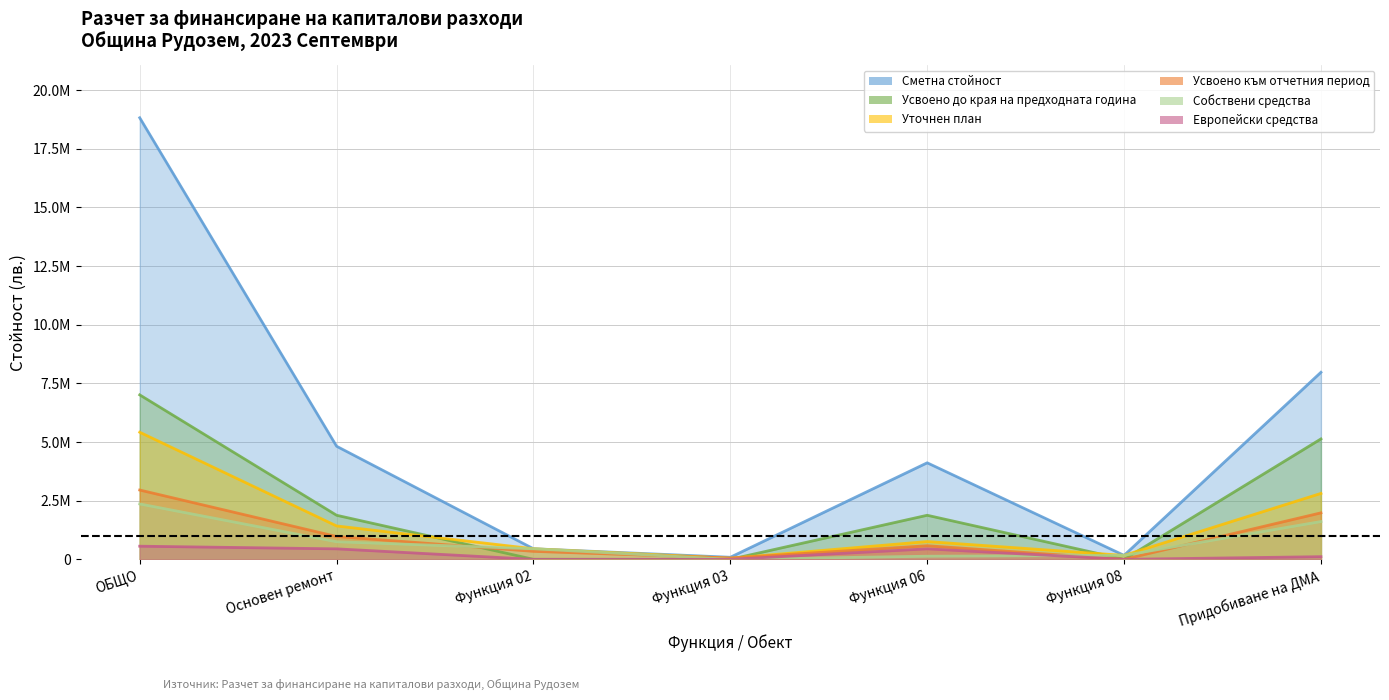

What is the highest value of the Европейски средства series?

559446